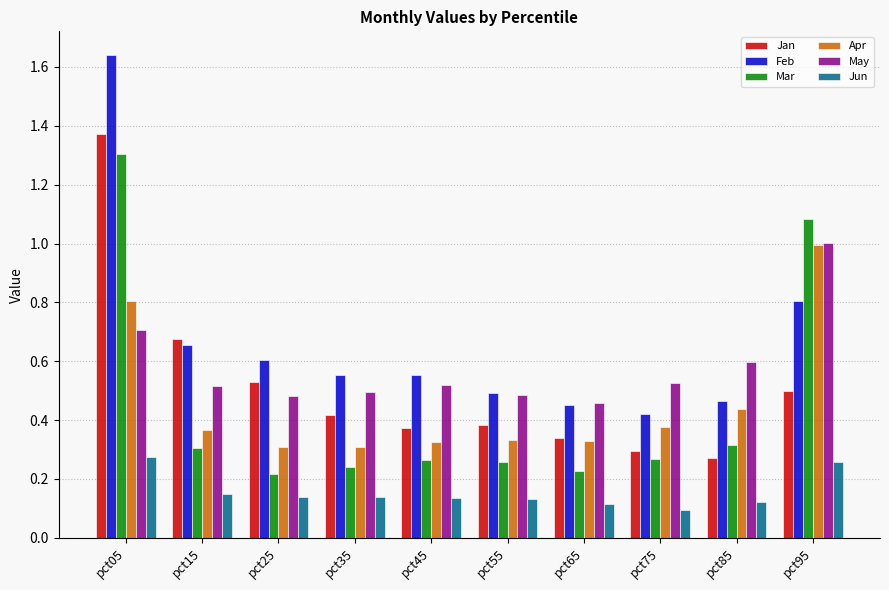

What is the sum of the Feb values at pct95 and pct15?

1.5